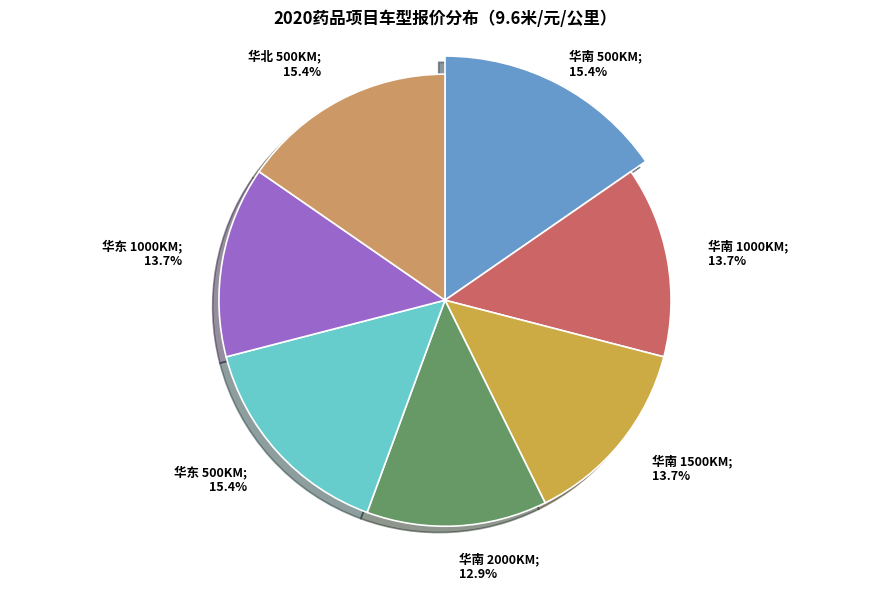

Count the number of slices in the pie.

7